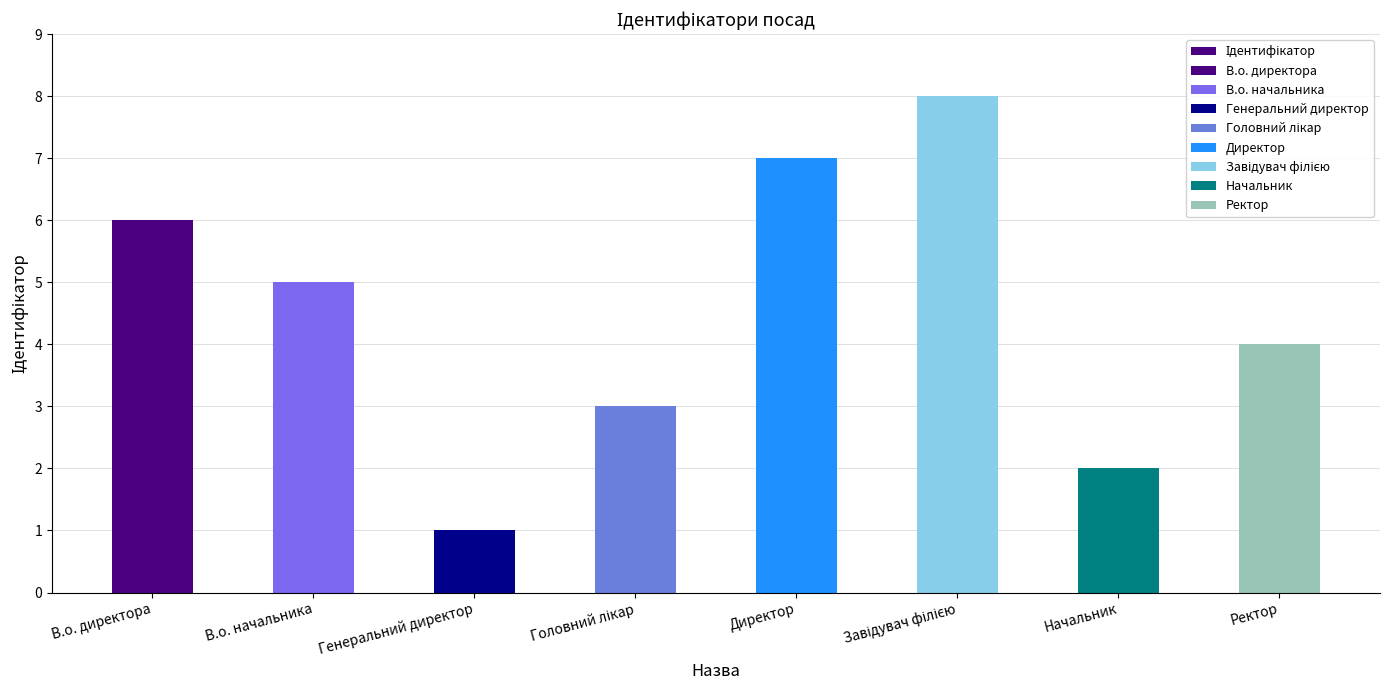

Read the value at Генеральний директор.

1